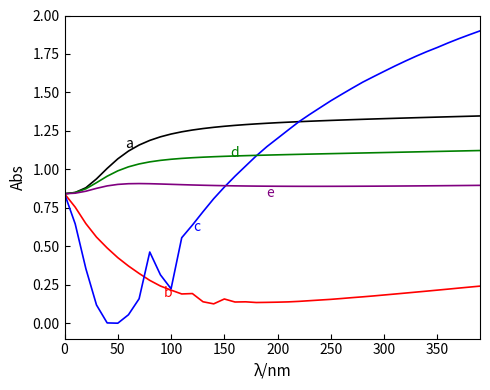

Does the chart display data point markers on the line(s)?

No